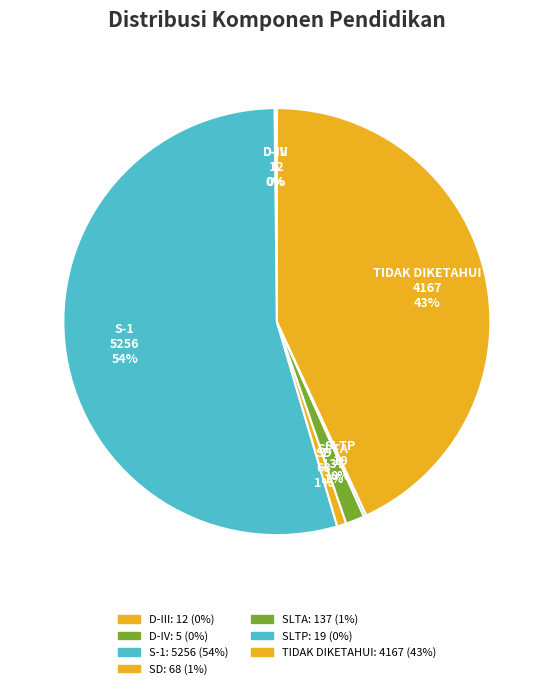

What is the largest slice in the pie chart?

S-1